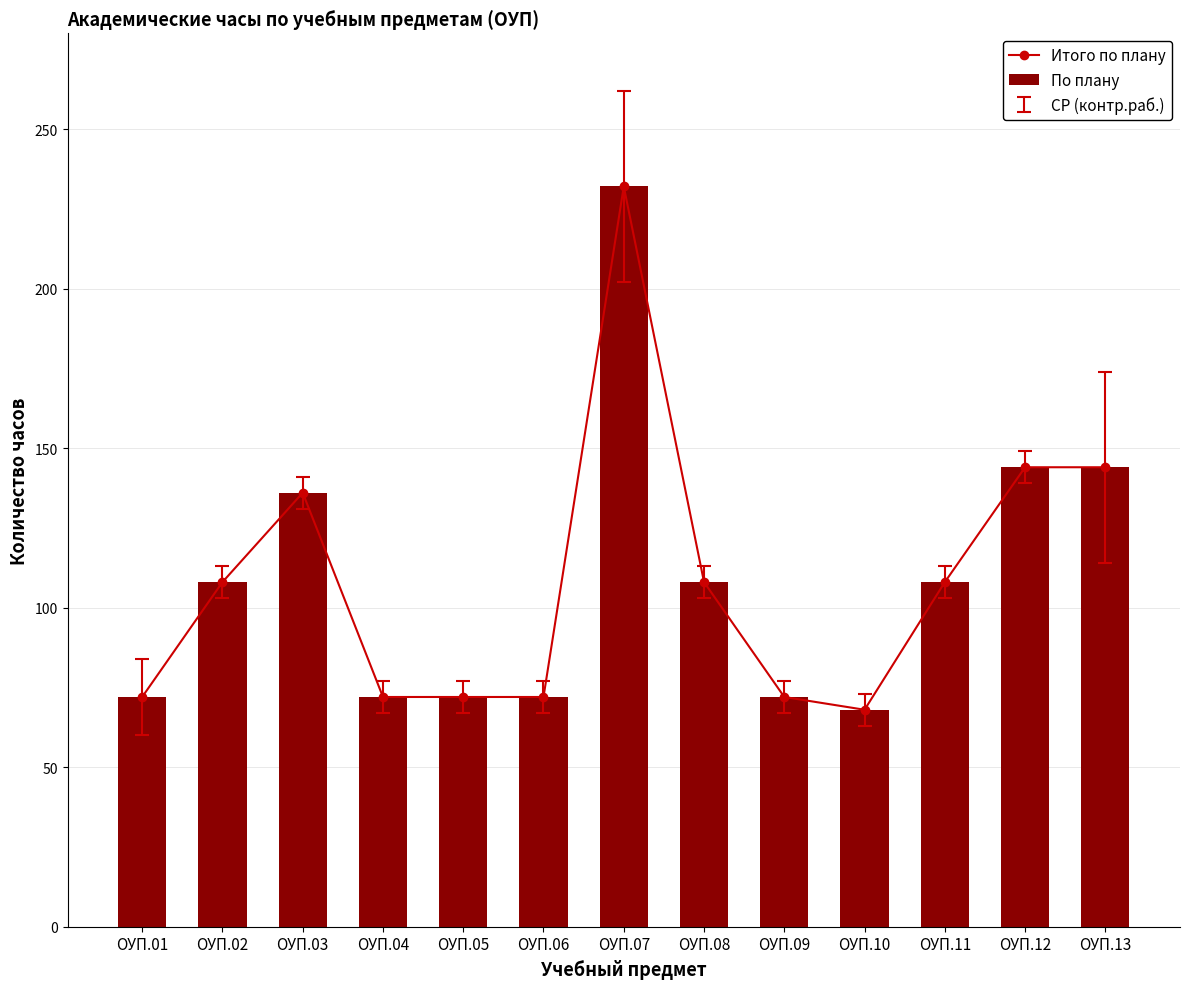

What is the value of the Итого по плану point at the 8th from the left?

108